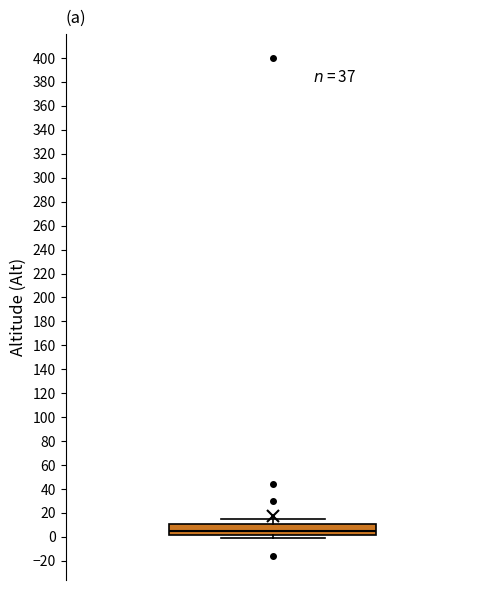

Read this box plot against the y-axis: the position of the median line, the range covered by the box, and the ends of both whiskers. The values are not printed on the chart, so give them approximately, as read against the axis.

median 6, box 2 to 12, whiskers 0 to 16